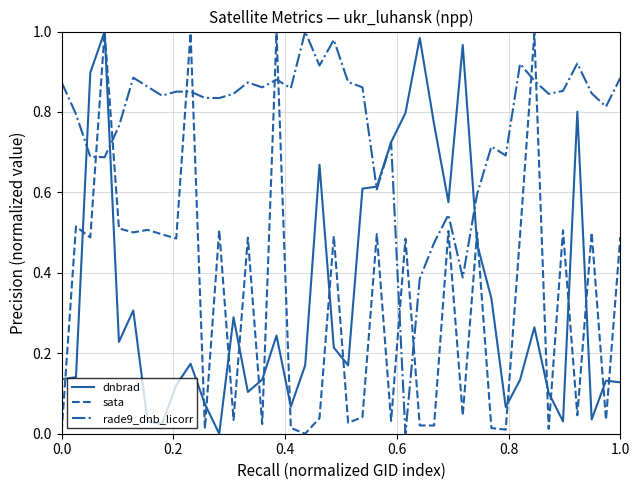

Which series has the largest total across all categories?

rade9_dnb_licorr